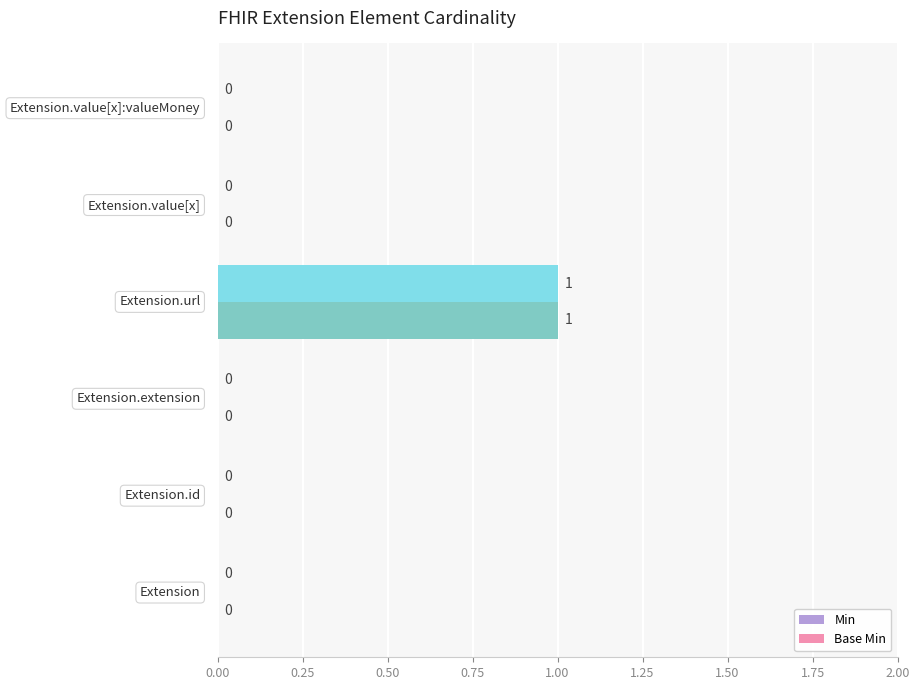

Reading right to left, transcribe all the data shown in this chart.

Min: 0	0	1	0	0	0
Base Min: 0	0	1	0	0	0